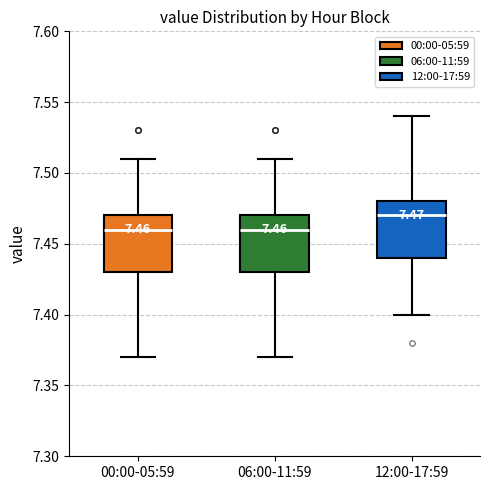

Which box's median line is the highest?

12:00-17:59